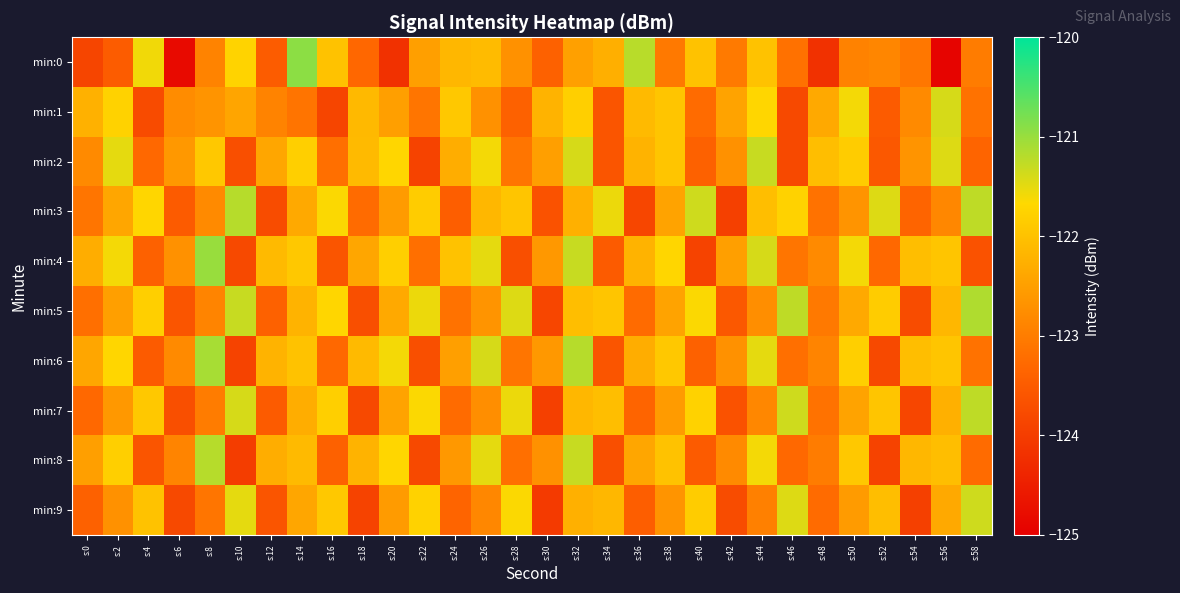

Reading right to left, what are all the values shown in this chart?

min:0: s:58=-123.0	s:56=-124.9	s:54=-123.1	s:52=-122.9	s:50=-122.9	s:48=-124.2	s:46=-123.2	s:44=-122.0	s:42=-123.0	s:40=-122.0	s:38=-123.0	s:36=-121.2	s:34=-122.3	s:32=-122.5	s:30=-123.4	s:28=-122.7	s:26=-122.1	s:24=-122.2	s:22=-122.5	s:20=-124.2	s:18=-123.3	s:16=-122.0	s:14=-120.9	s:12=-123.5	s:10=-121.7	s:8=-122.9	s:6=-124.8	s:4=-121.6	s:2=-123.5	s:0=-123.9
min:1: s:58=-123.2	s:56=-121.4	s:54=-122.8	s:52=-123.5	s:50=-121.6	s:48=-122.3	s:46=-123.8	s:44=-121.7	s:42=-122.5	s:40=-123.2	s:38=-122.0	s:36=-122.1	s:34=-123.6	s:32=-121.8	s:30=-122.2	s:28=-123.4	s:26=-122.7	s:24=-121.9	s:22=-123.1	s:20=-122.5	s:18=-122.1	s:16=-123.9	s:14=-123.1	s:12=-122.9	s:10=-122.4	s:8=-122.7	s:6=-122.8	s:4=-123.8	s:2=-121.8	s:0=-122.2
min:2: s:58=-123.3	s:56=-121.5	s:54=-122.7	s:52=-123.5	s:50=-121.8	s:48=-122.0	s:46=-123.8	s:44=-121.3	s:42=-122.7	s:40=-123.4	s:38=-122.0	s:36=-122.2	s:34=-123.6	s:32=-121.4	s:30=-122.5	s:28=-123.1	s:26=-121.6	s:24=-122.3	s:22=-123.9	s:20=-121.7	s:18=-122.1	s:16=-123.2	s:14=-121.8	s:12=-122.4	s:10=-123.7	s:8=-121.9	s:6=-122.6	s:4=-123.3	s:2=-121.5	s:0=-122.8
min:3: s:58=-121.2	s:56=-122.8	s:54=-123.3	s:52=-121.5	s:50=-122.7	s:48=-123.2	s:46=-121.8	s:44=-122.0	s:42=-124.0	s:40=-121.3	s:38=-122.5	s:36=-123.8	s:34=-121.5	s:32=-122.2	s:30=-123.7	s:28=-122.0	s:26=-122.2	s:24=-123.5	s:22=-121.8	s:20=-122.5	s:18=-123.2	s:16=-121.7	s:14=-122.3	s:12=-123.8	s:10=-121.2	s:8=-122.8	s:6=-123.5	s:4=-121.7	s:2=-122.4	s:0=-123.1
min:4: s:58=-123.7	s:56=-122.0	s:54=-122.0	s:52=-123.3	s:50=-121.6	s:48=-122.8	s:46=-123.1	s:44=-121.4	s:42=-122.5	s:40=-123.9	s:38=-121.7	s:36=-122.2	s:34=-123.5	s:32=-121.3	s:30=-122.6	s:28=-123.7	s:26=-121.5	s:24=-122.0	s:22=-123.2	s:20=-121.8	s:18=-122.4	s:16=-123.6	s:14=-121.9	s:12=-122.1	s:10=-123.8	s:8=-121.0	s:6=-122.7	s:4=-123.4	s:2=-121.6	s:0=-122.3
min:5: s:58=-121.2	s:56=-122.2	s:54=-123.8	s:52=-121.8	s:50=-122.3	s:48=-123.0	s:46=-121.2	s:44=-122.8	s:42=-123.5	s:40=-121.7	s:38=-122.5	s:36=-123.2	s:34=-122.0	s:32=-122.0	s:30=-123.8	s:28=-121.5	s:26=-122.7	s:24=-123.2	s:22=-121.5	s:20=-122.3	s:18=-123.7	s:16=-121.7	s:14=-122.2	s:12=-123.4	s:10=-121.3	s:8=-122.9	s:6=-123.6	s:4=-121.8	s:2=-122.5	s:0=-123.2
min:6: s:58=-123.2	s:56=-122.0	s:54=-122.0	s:52=-123.8	s:50=-121.8	s:48=-122.9	s:46=-123.2	s:44=-121.5	s:42=-122.7	s:40=-123.4	s:38=-121.9	s:36=-122.3	s:34=-123.6	s:32=-121.2	s:30=-122.6	s:28=-123.1	s:26=-121.4	s:24=-122.5	s:22=-123.7	s:20=-121.6	s:18=-122.1	s:16=-123.3	s:14=-122.0	s:12=-122.2	s:10=-123.9	s:8=-121.1	s:6=-122.8	s:4=-123.5	s:2=-121.7	s:0=-122.4
min:7: s:58=-121.2	s:56=-122.2	s:54=-123.8	s:52=-122.0	s:50=-122.5	s:48=-123.2	s:46=-121.3	s:44=-122.8	s:42=-123.7	s:40=-121.8	s:38=-122.5	s:36=-123.3	s:34=-122.0	s:32=-122.2	s:30=-124.0	s:28=-121.5	s:26=-122.8	s:24=-123.2	s:22=-121.7	s:20=-122.5	s:18=-123.8	s:16=-121.8	s:14=-122.3	s:12=-123.5	s:10=-121.4	s:8=-123.0	s:6=-123.7	s:4=-121.9	s:2=-122.6	s:0=-123.3
min:8: s:58=-123.2	s:56=-122.0	s:54=-122.2	s:52=-123.9	s:50=-121.9	s:48=-123.0	s:46=-123.3	s:44=-121.6	s:42=-122.8	s:40=-123.5	s:38=-122.0	s:36=-122.4	s:34=-123.7	s:32=-121.3	s:30=-122.7	s:28=-123.2	s:26=-121.5	s:24=-122.6	s:22=-123.8	s:20=-121.7	s:18=-122.2	s:16=-123.4	s:14=-122.1	s:12=-122.3	s:10=-124.0	s:8=-121.2	s:6=-122.9	s:4=-123.6	s:2=-121.8	s:0=-122.5
min:9: s:58=-121.3	s:56=-122.3	s:54=-124.0	s:52=-122.0	s:50=-122.5	s:48=-123.2	s:46=-121.5	s:44=-123.0	s:42=-123.8	s:40=-121.8	s:38=-122.7	s:36=-123.5	s:34=-122.2	s:32=-122.2	s:30=-124.0	s:28=-121.7	s:26=-122.8	s:24=-123.3	s:22=-121.8	s:20=-122.5	s:18=-123.9	s:16=-121.9	s:14=-122.4	s:12=-123.6	s:10=-121.5	s:8=-123.1	s:6=-123.8	s:4=-122.0	s:2=-122.7	s:0=-123.4